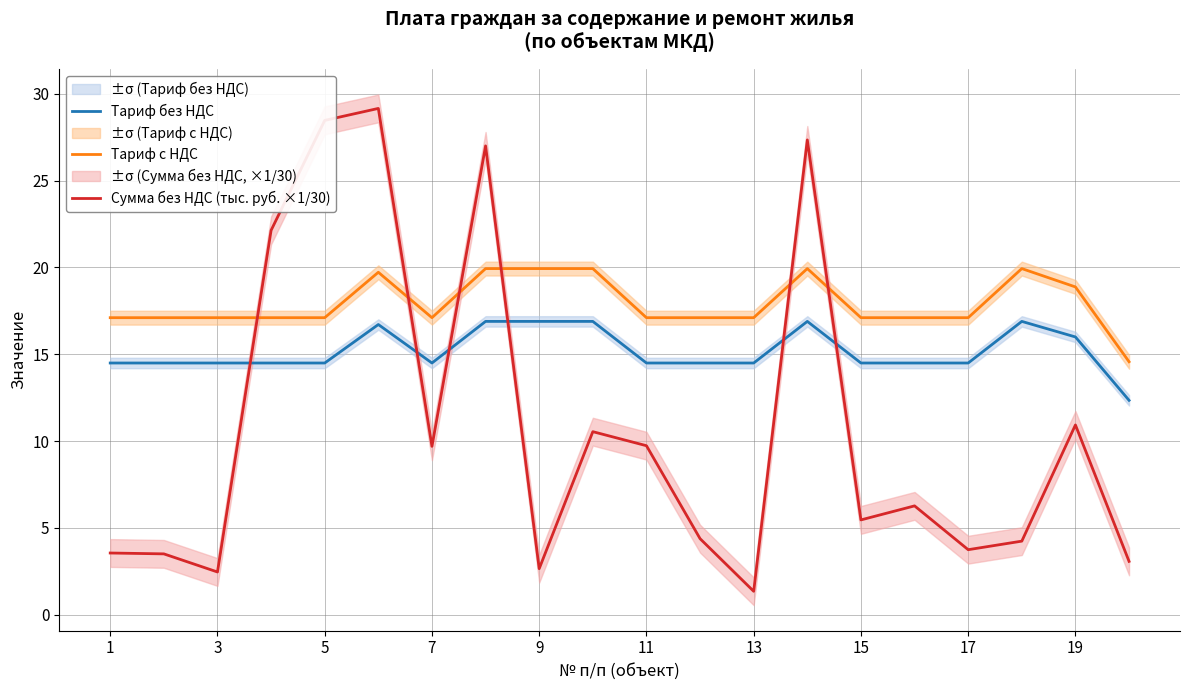

After their last crossing, which series has the higher values: Сумма без НДС (тыс. руб. ×1/30) or Тариф с НДС?

Тариф с НДС